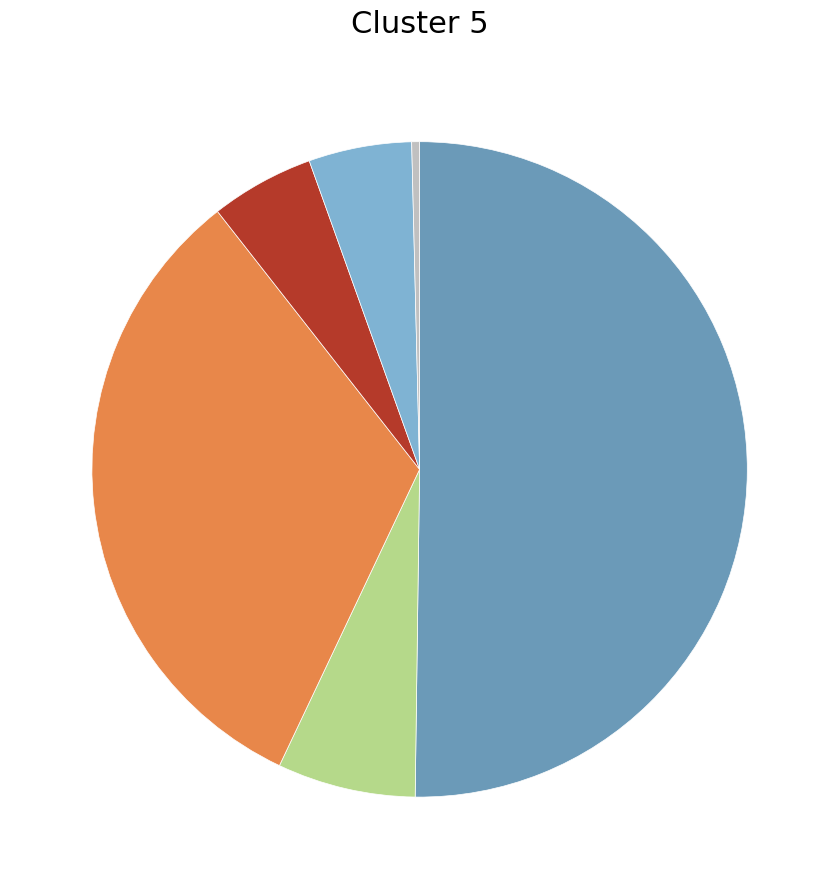

Which slice is the smallest?

Heat